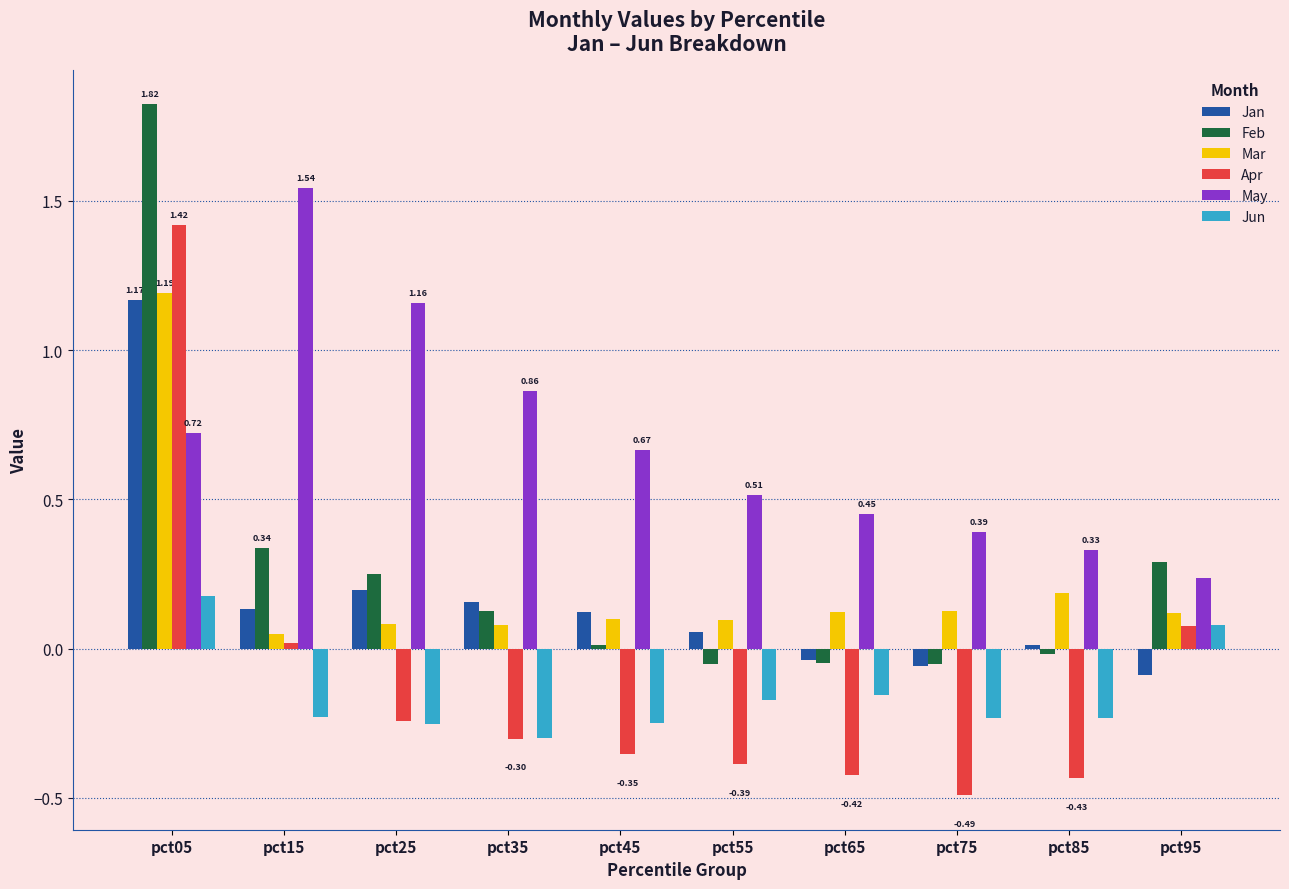

At which label does Apr reach its peak?

pct05